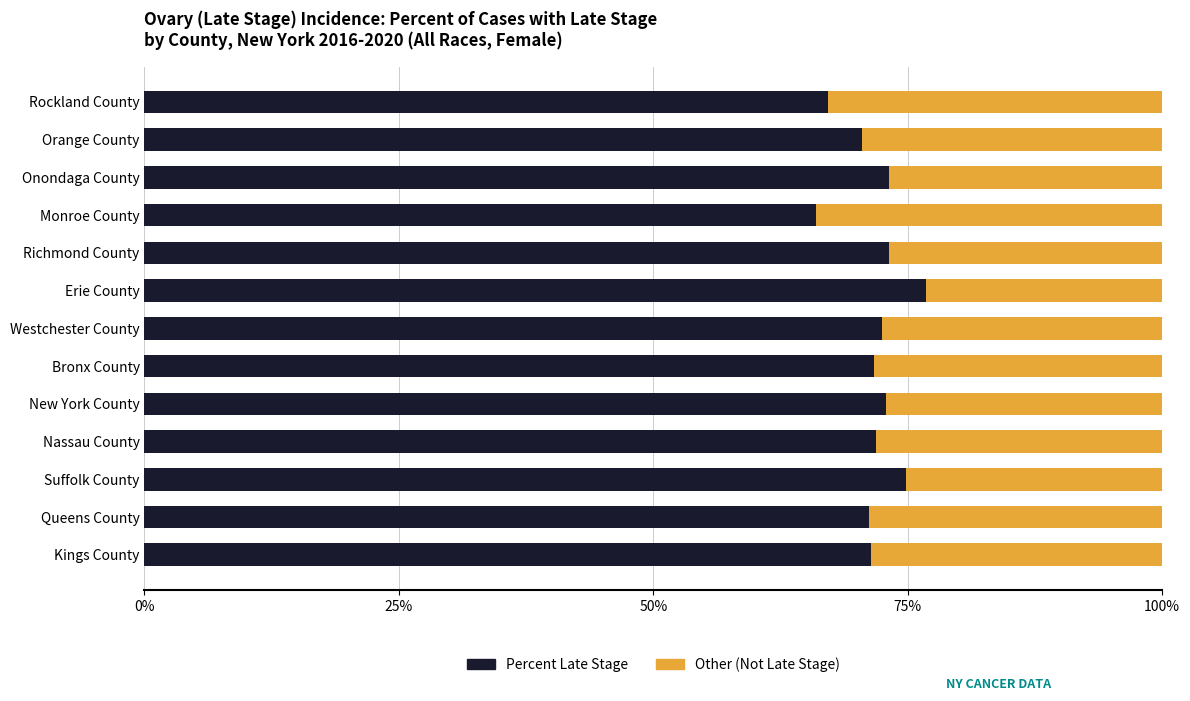

The value of Percent Late Stage at Suffolk County is 112.8. True or false?

False